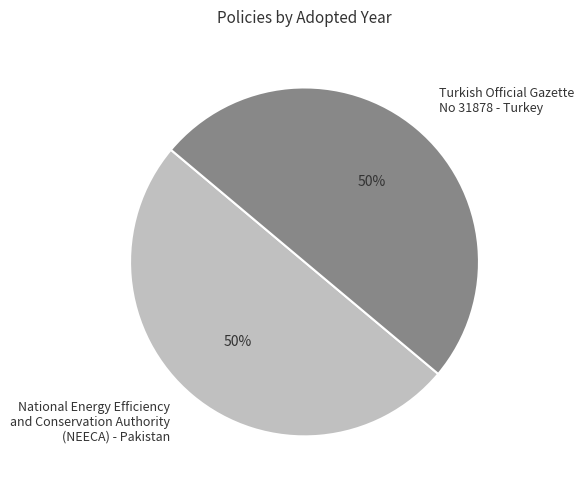

Approximately how many times larger is the value at Turkish Official Gazette No 31878 - Turkey compared to National Energy Efficiency and Conservation Authority (NEECA) - Pakistan?

1.0